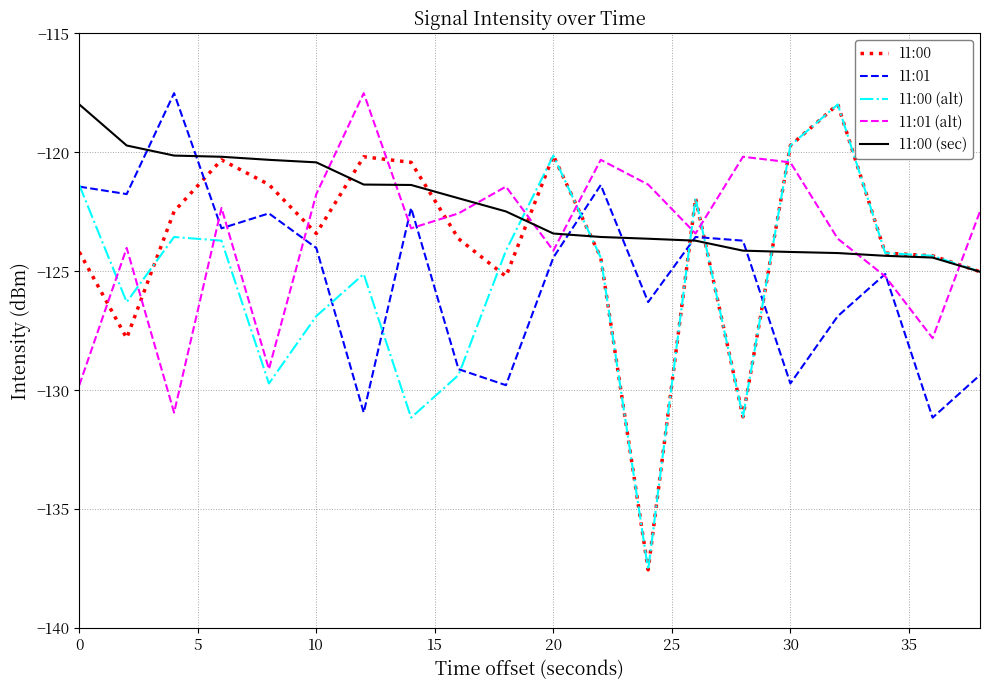

True or false: 11:00 (sec) and 11:01 intersect in this chart.

True